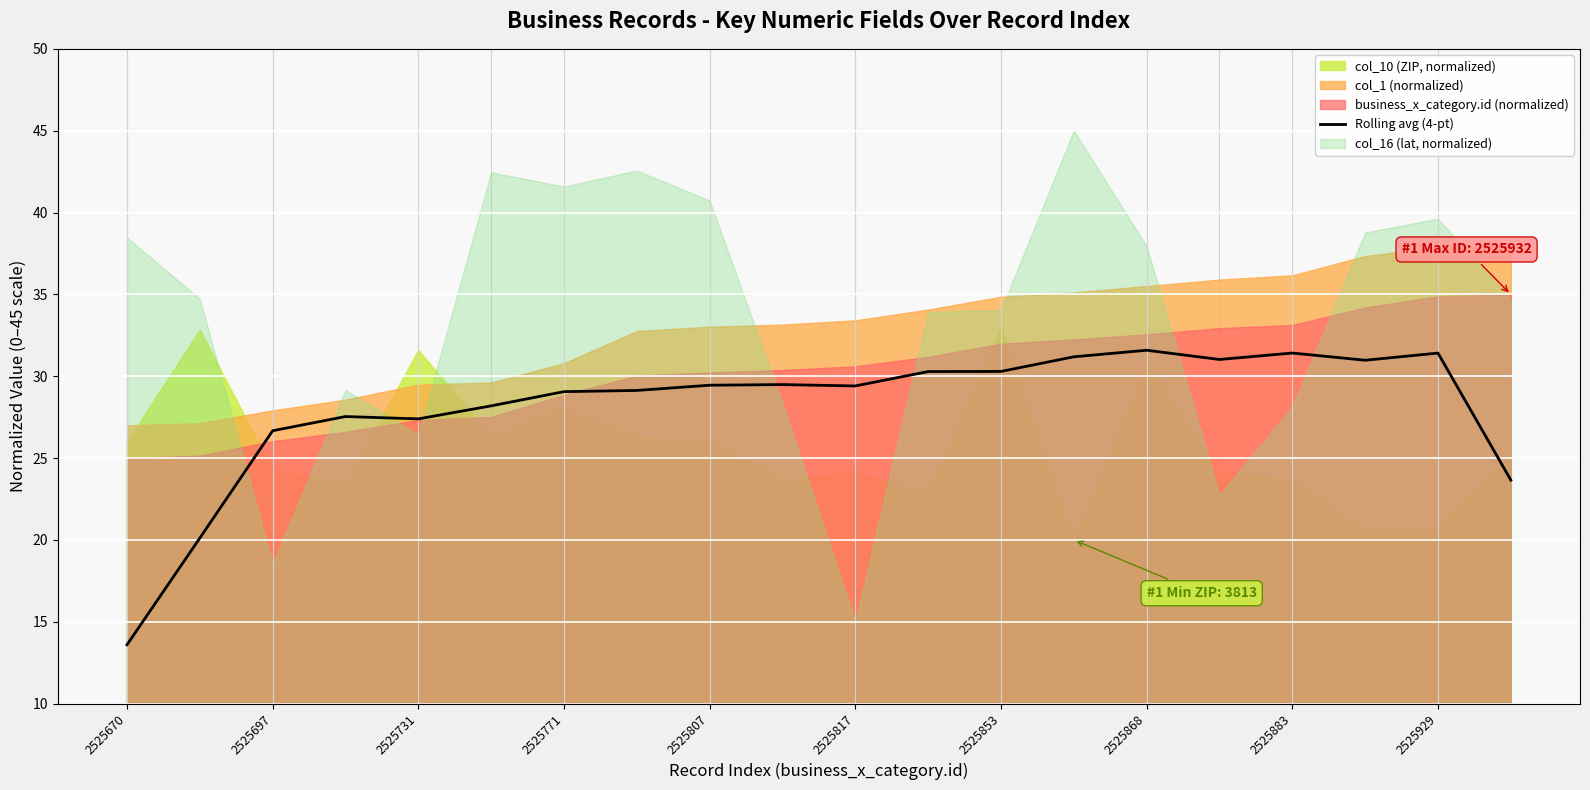

The Rolling avg (4-pt) series shows 46.3 at 2525771. True or false?

False